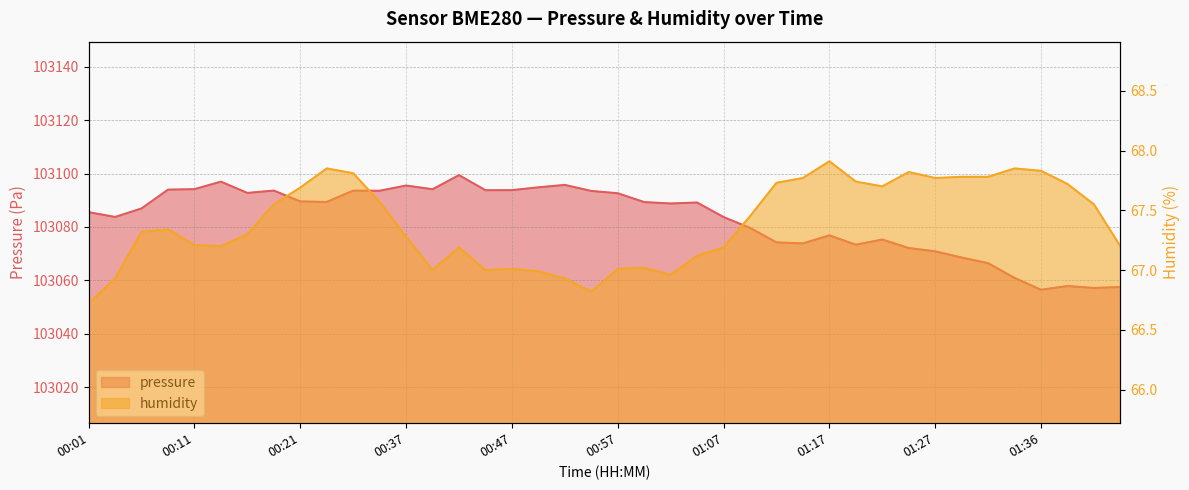

In humidity, how many points are higher than both neighbors (excluding endpoints)?

8